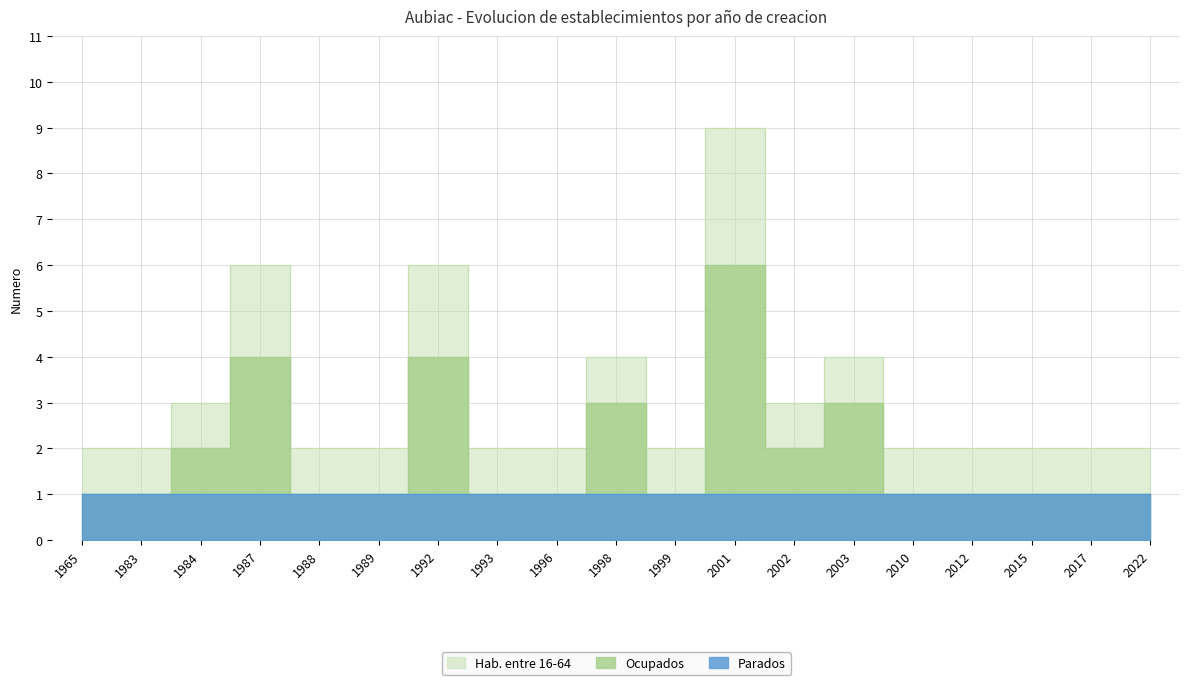

At which category does the chart reach its peak across all series?

2001